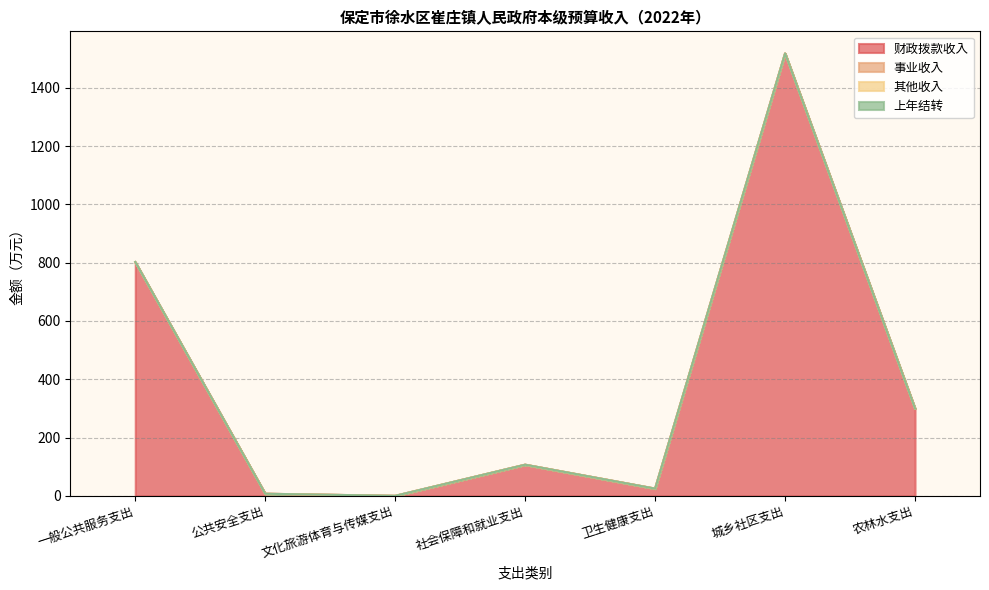

Which label corresponds to the smallest value in the chart?

文化旅游体育与传媒支出